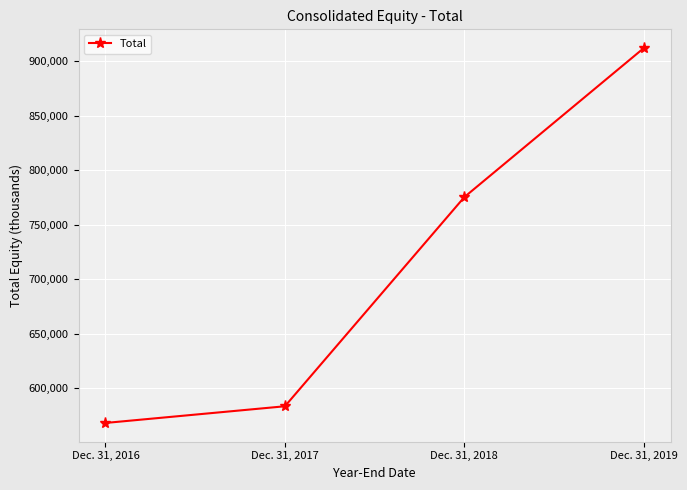

Is this an area chart (filled region under the line)?

No